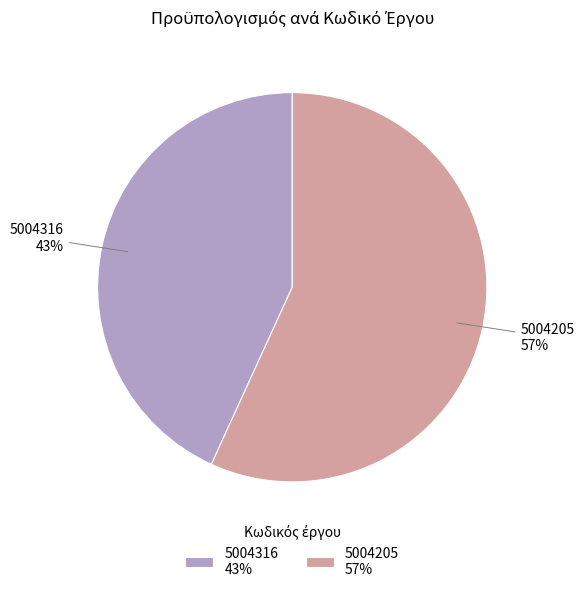

To the nearest percent, what is the difference between the 5004316 and 5004205 slice percentages?

14%